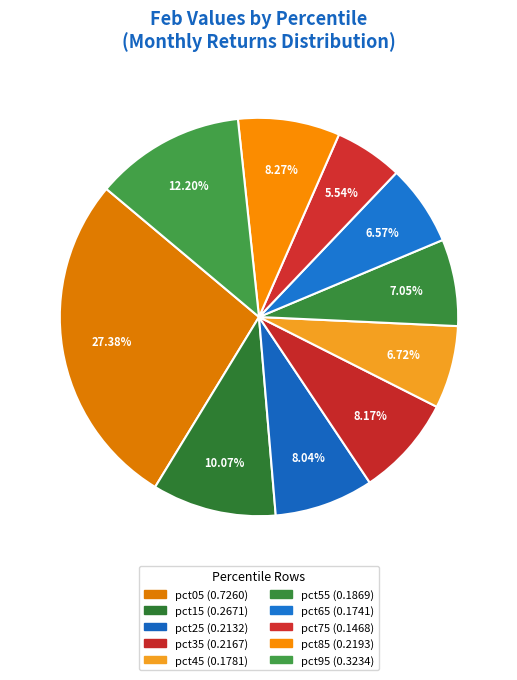

How many slices are in this pie chart?

10